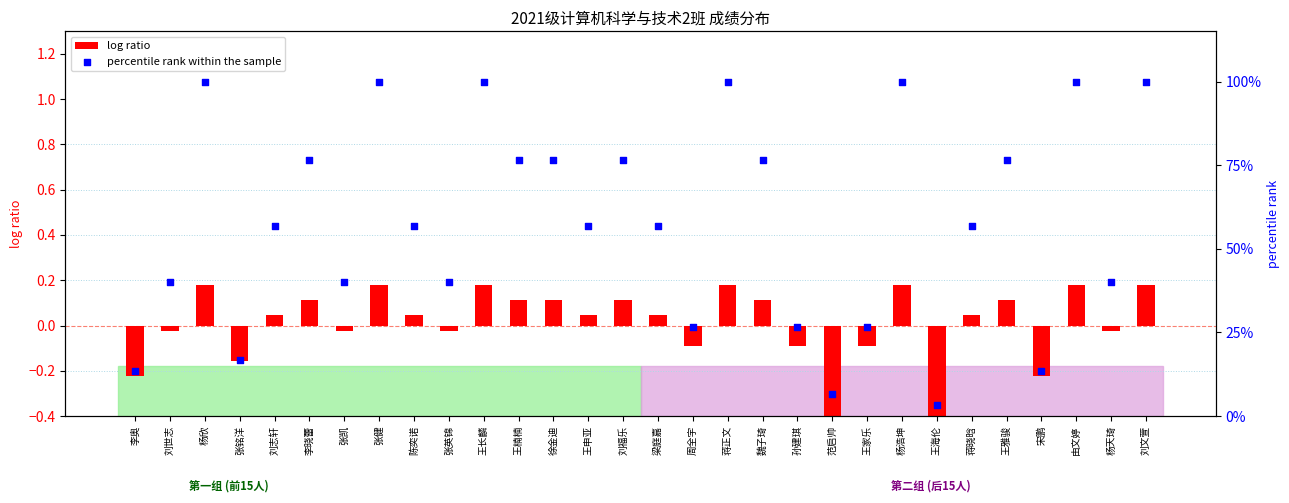

Which series has the largest Y range (max minus min)?

percentile rank within the sample